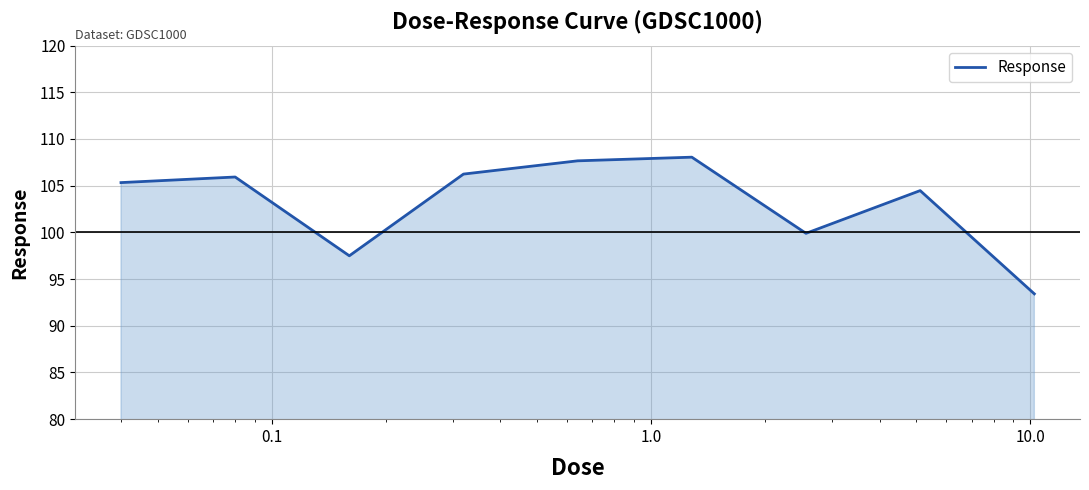

What is the maximum value shown in the chart?

108.0